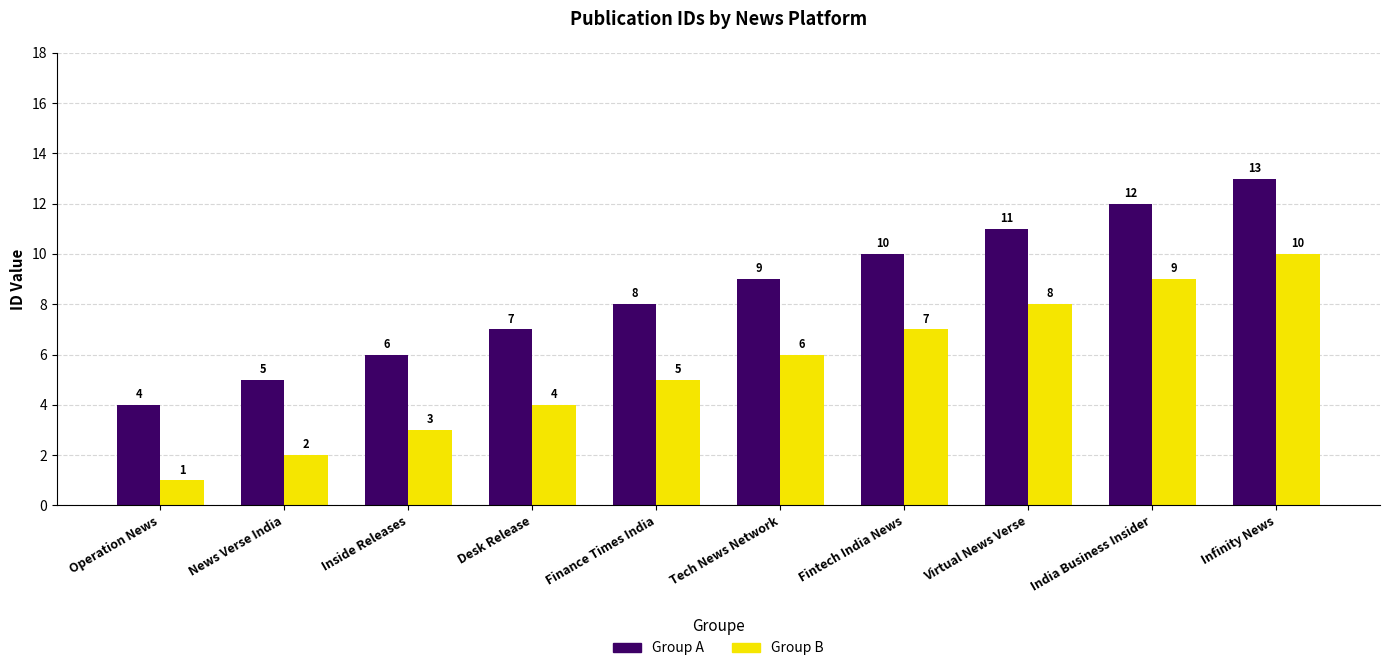

Reading left to right, what are all the values shown in this chart?

Group A: Operation News=4	News Verse India=5	Inside Releases=6	Desk Release=7	Finance Times India=8	Tech News Network=9	Fintech India News=10	Virtual News Verse=11	India Business Insider=12	Infinity News=13
Group B: Operation News=1	News Verse India=2	Inside Releases=3	Desk Release=4	Finance Times India=5	Tech News Network=6	Fintech India News=7	Virtual News Verse=8	India Business Insider=9	Infinity News=10